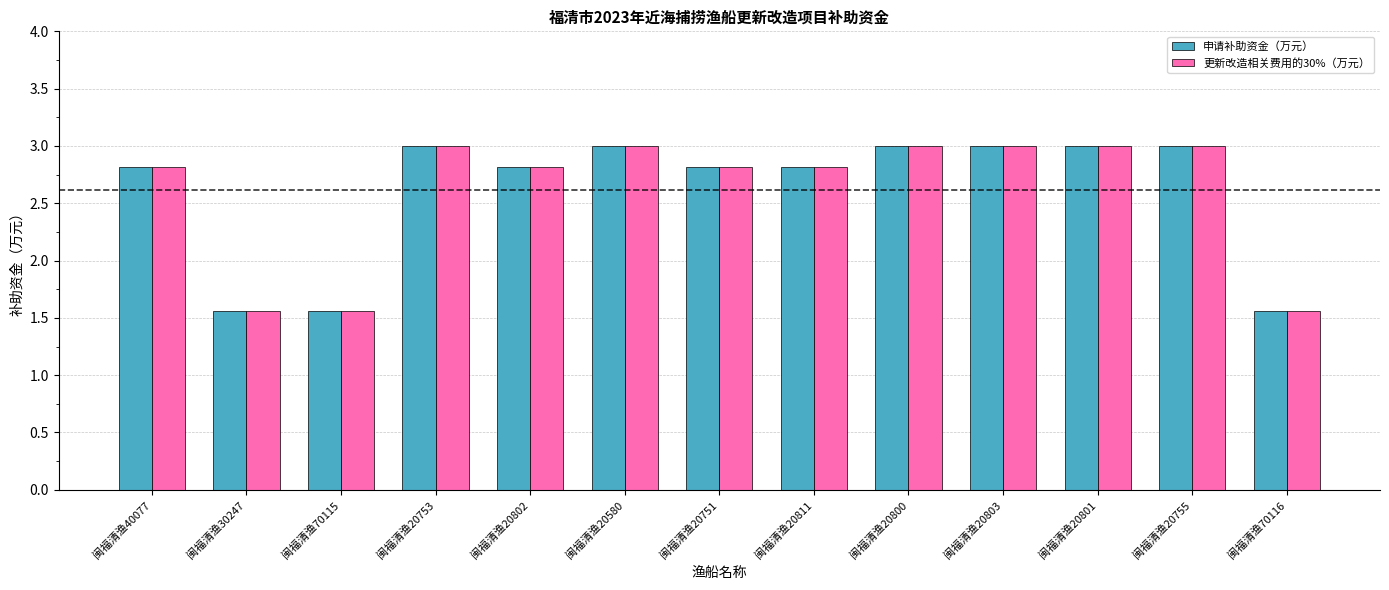

What is the maximum value for 申请补助资金（万元）?

3.0